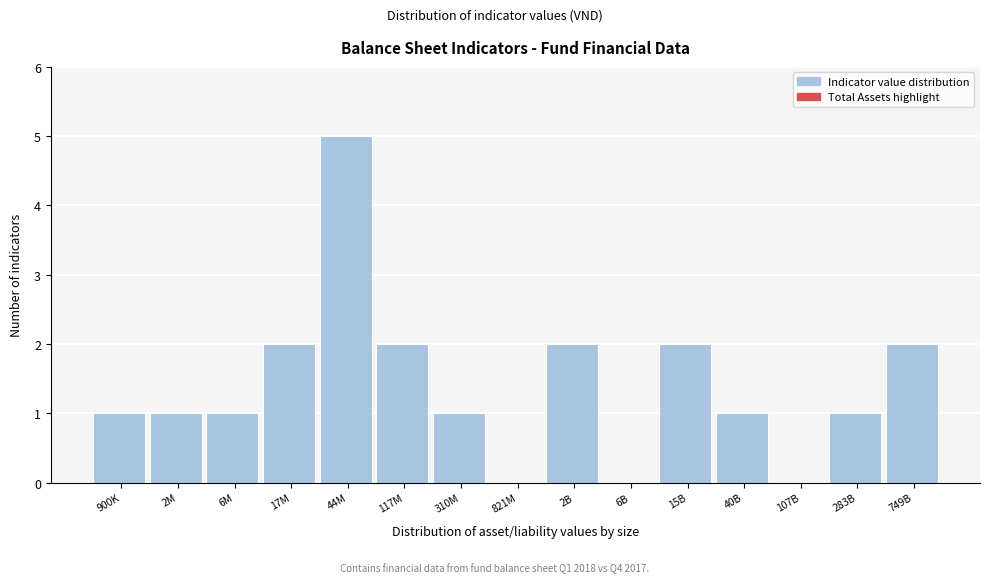

Reading right to left, extract all data points from this chart.

749B=2	283B=1	107B=0	40B=1	15B=2	6B=0	2B=2	821M=0	310M=1	117M=2	44M=5	17M=2	6M=1	2M=1	900K=1